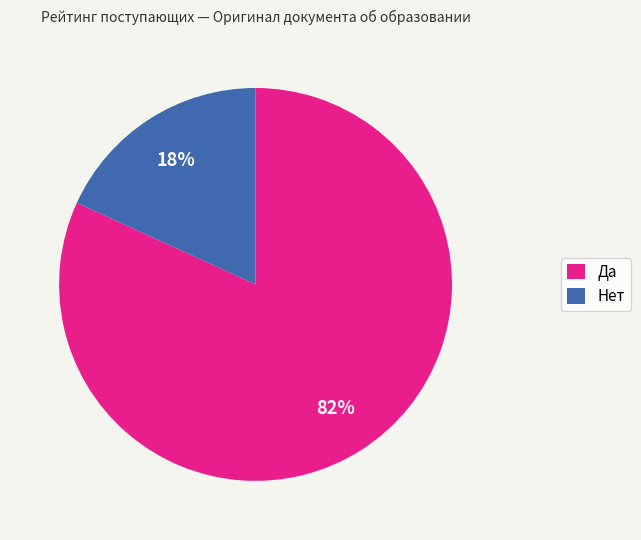

True or false: Да accounts for 82% of the total.

True